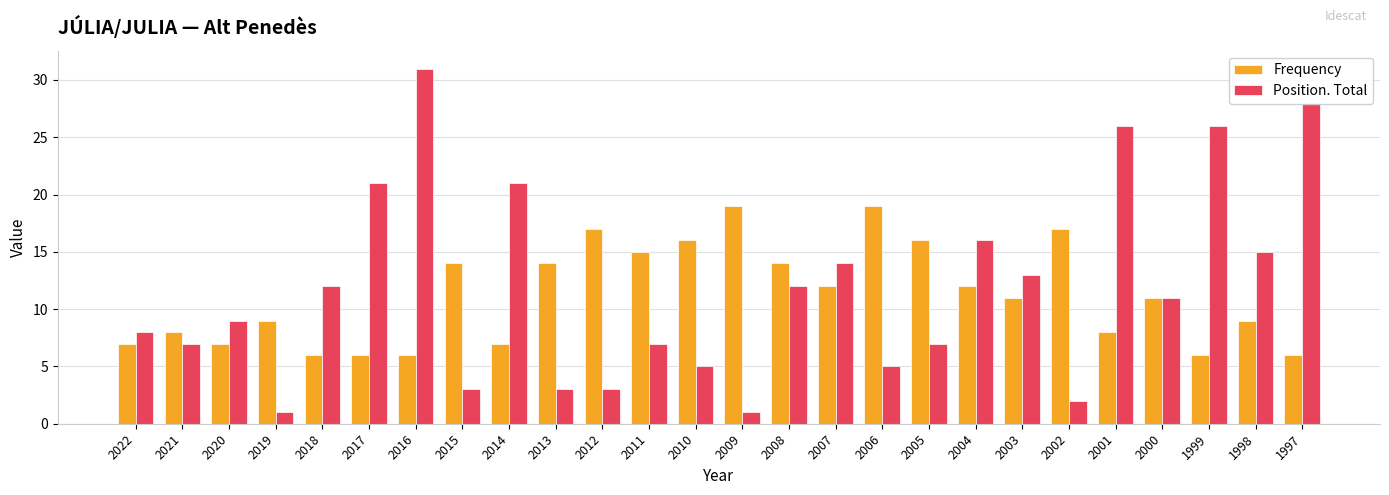

At which label does Frequency first exceed 11?

2015